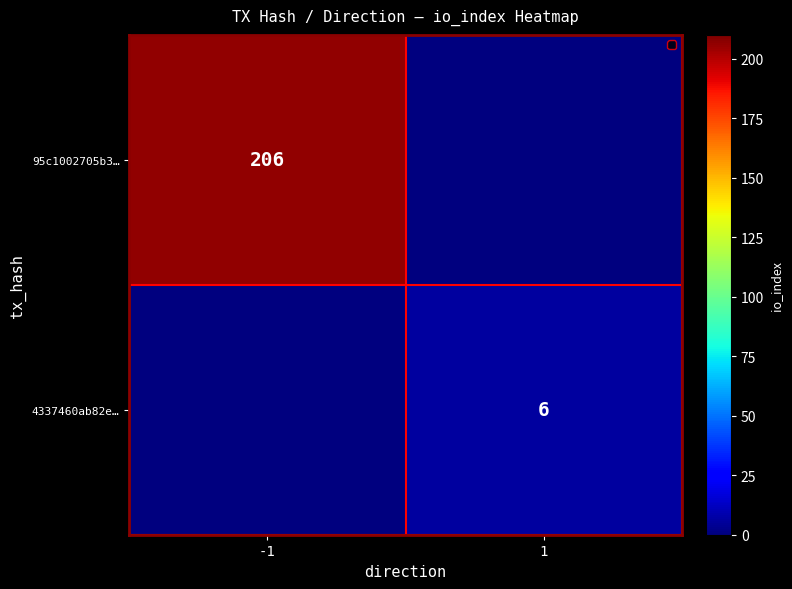

Count the number of categories in the chart.

2